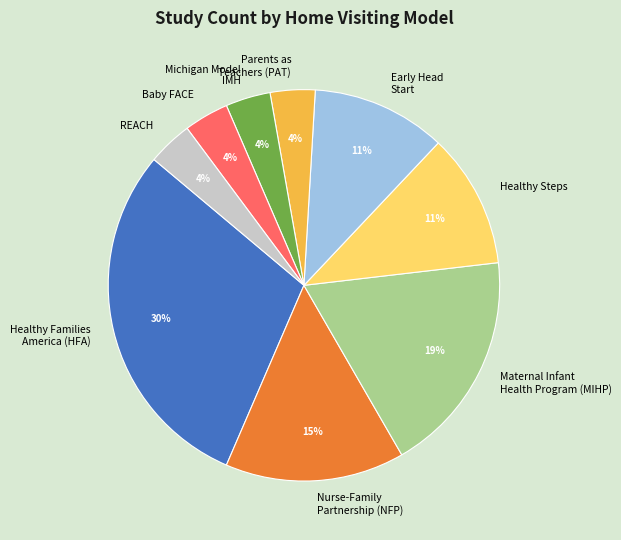

How many slices are in this pie chart?

9